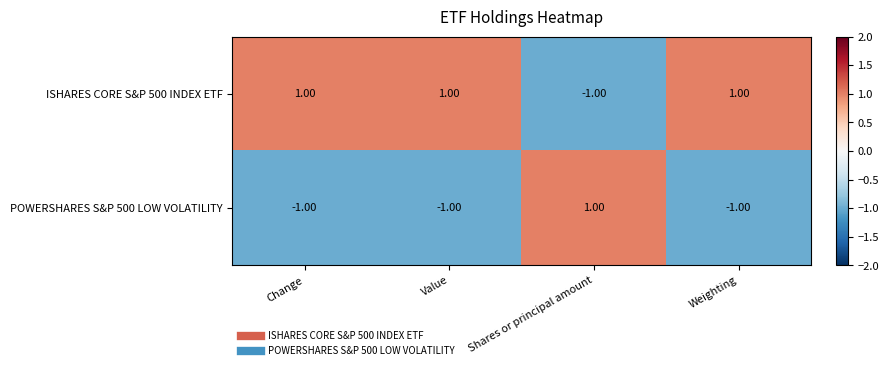

At Change, list the series in order from smallest to largest.

POWERSHARES S&P 500 LOW VOLATILITY, ISHARES CORE S&P 500 INDEX ETF